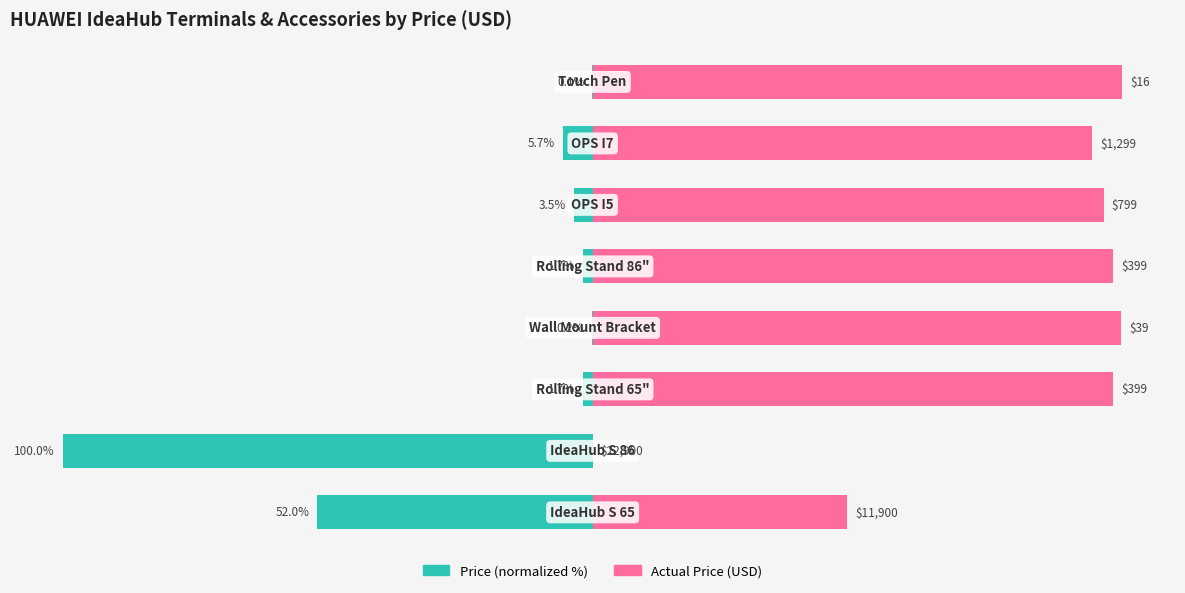

Which series changed the most between 0 and 7?

Price (normalized)